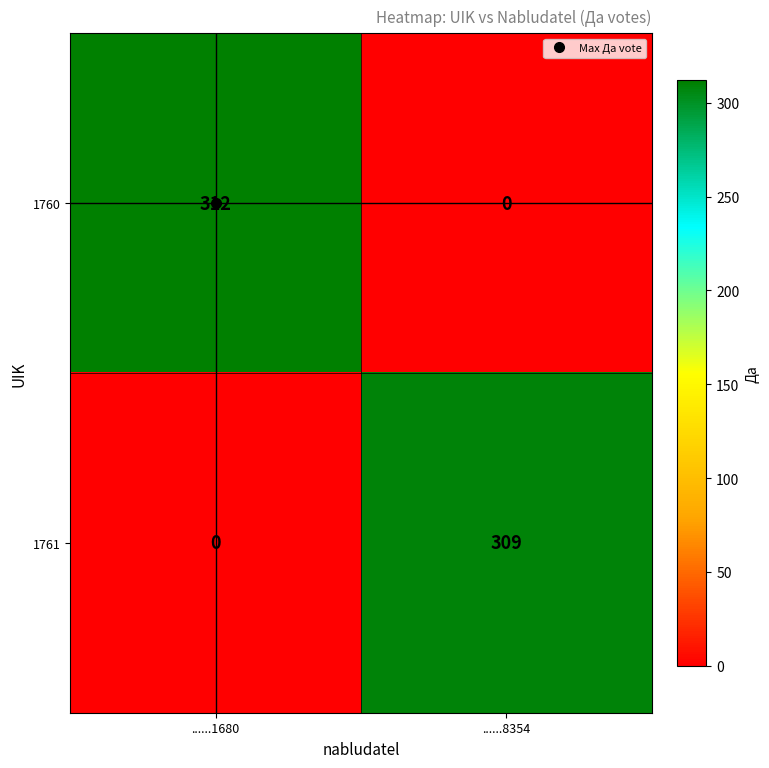

The value of 1761 at ......1680 is 0. True or false?

True